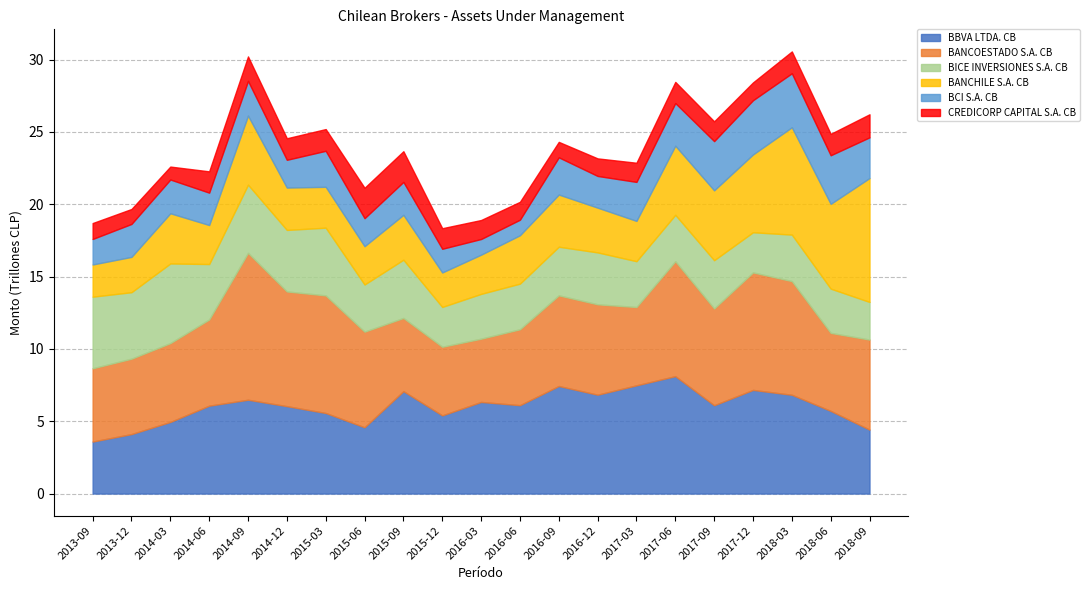

Reading left to right, what are all the values shown in this chart?

BBVA LTDA. CB: 2013-09=3596555664859	2013-12=4111583746806	2014-03=4951530999642	2014-06=6076557477572	2014-09=6486531452663	2014-12=6043252845345	2015-03=5570742386723	2015-06=4581358297227	2015-09=7080855950578	2015-12=5403796120745	2016-03=6333932741353	2016-06=6110085966355	2016-09=7435597438433	2016-12=6835269243761	2017-03=7482436505317	2017-06=8117634518033	2017-09=6105758713122	2017-12=7165938242954	2018-03=6829164868359	2018-06=5715496768700	2018-09=4418971308256
BANCOESTADO S.A. CB: 2013-09=5064753146244	2013-12=5213245806336	2014-03=5450862478080	2014-06=5958517089003	2014-09=10153684017153	2014-12=7930465199272	2015-03=8128591980553	2015-06=6612076528932	2015-09=5060526238246	2015-12=4745409874799	2016-03=4373574543521	2016-06=5249519423561	2016-09=6268083538810	2016-12=6248868099007	2017-03=5414081877298	2017-06=7946678692885	2017-09=6691035754510	2017-12=8123840245204	2018-03=7861268979797	2018-06=5394332760088	2018-09=6226956443897
BICE INVERSIONES S.A. CB: 2013-09=4950176065483	2013-12=4596102128053	2014-03=5505931396255	2014-06=3832961164394	2014-09=4714719453346	2014-12=4252899470806	2015-03=4682382296407	2015-06=3260137044472	2015-09=4025990834973	2015-12=2753216489597	2016-03=3097490857076	2016-06=3154454755874	2016-09=3361200365039	2016-12=3589181457073	2017-03=3168081912123	2017-06=3208420067817	2017-09=3336158994570	2017-12=2776819446580	2018-03=3212397565547	2018-06=3058646125605	2018-09=2601450446421
BANCHILE S.A. CB: 2013-09=2225911683541	2013-12=2441637327072	2014-03=3469438889253	2014-06=2697658178276	2014-09=4776133678068	2014-12=2928146703105	2015-03=2825302565568	2015-06=2647449585166	2015-09=3102096608598	2015-12=2382756506768	2016-03=2710257354212	2016-06=3343649722708	2016-09=3607939691430	2016-12=3092715722463	2017-03=2786849308777	2017-06=4776701354158	2017-09=4831960403511	2017-12=5377077814472	2018-03=7422007228897	2018-06=5860090244211	2018-09=8566075223661
BCI S.A. CB: 2013-09=1763440388098	2013-12=2277794811486	2014-03=2334268375541	2014-06=2237771114856	2014-09=2399670195013	2014-12=1920481170214	2015-03=2489650820479	2015-06=1936724762959	2015-09=2276997809392	2015-12=1637424557177	2016-03=1083816672791	2016-06=1074374175883	2016-09=2572288930566	2016-12=2192453049360	2017-03=2695521188405	2017-06=2947200000344	2017-09=3400906094364	2017-12=3749626229555	2018-03=3732549896073	2018-06=3359649431413	2018-09=2814524557034
CREDICORP CAPITAL S.A. CB: 2013-09=1101164957720	2013-12=1035072725711	2014-03=895133982605	2014-06=1472979594713	2014-09=1691605427718	2014-12=1489366829409	2015-03=1503460536132	2015-06=2103010952729	2015-09=2121806830340	2015-12=1422711954331	2016-03=1313225099554	2016-06=1237901601843	2016-09=1069318172169	2016-12=1214627601061	2017-03=1324868105372	2017-06=1463898595299	2017-09=1369949531560	2017-12=1231622947275	2018-03=1509971052160	2018-06=1480796960789	2018-09=1594649708455